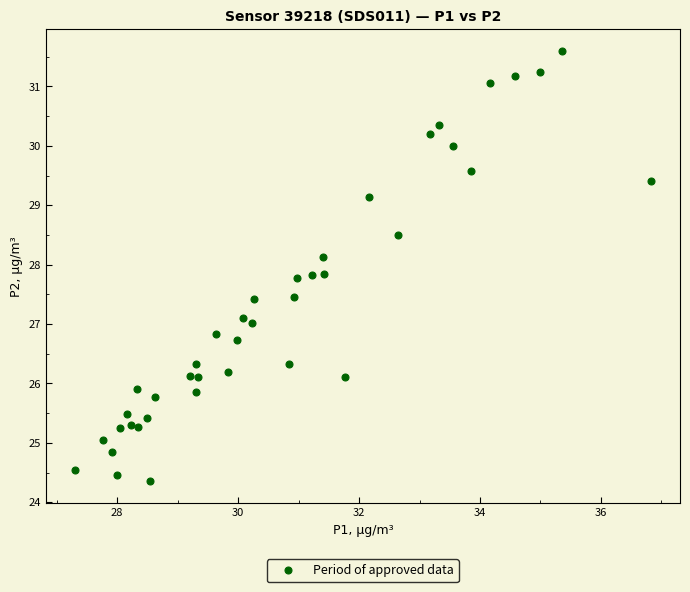

What is the range of X values (max minus min)?

9.5